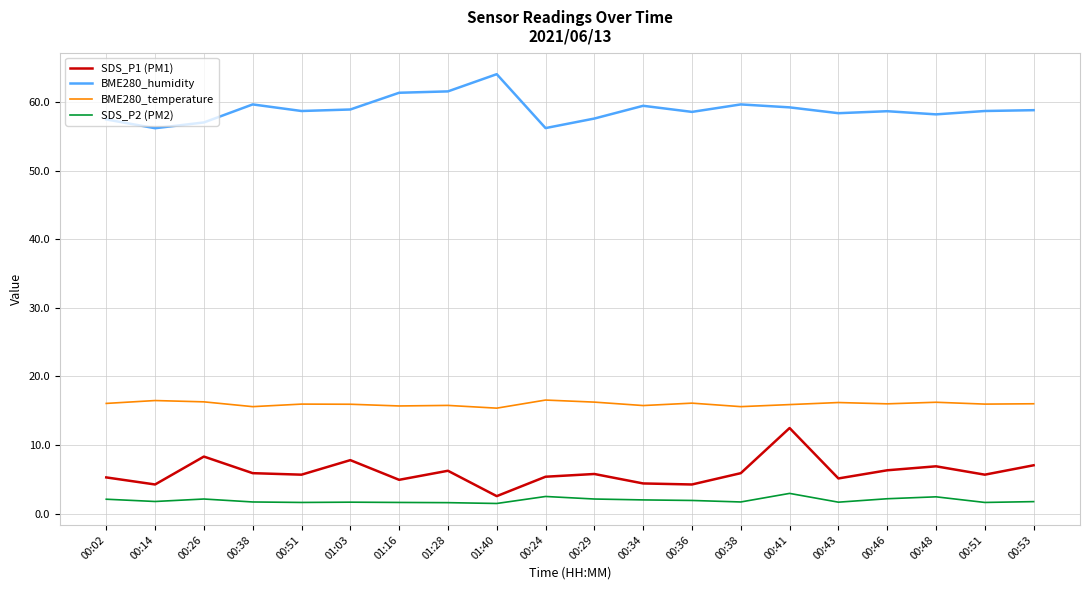

Which has a higher value, 00:41 or 01:28?

00:41